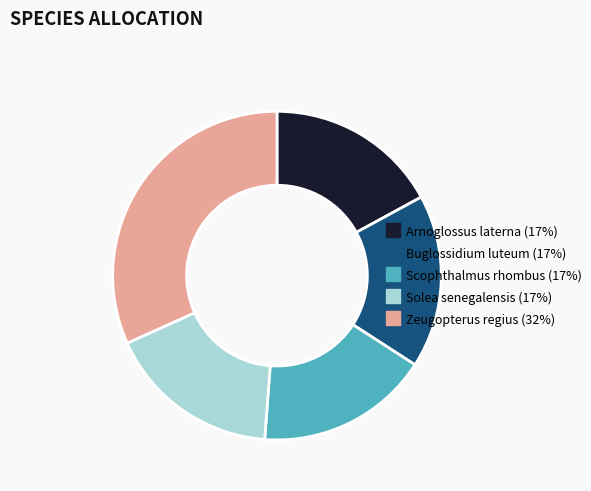

True or false: Arnoglossus laterna accounts for 17% of the total.

True